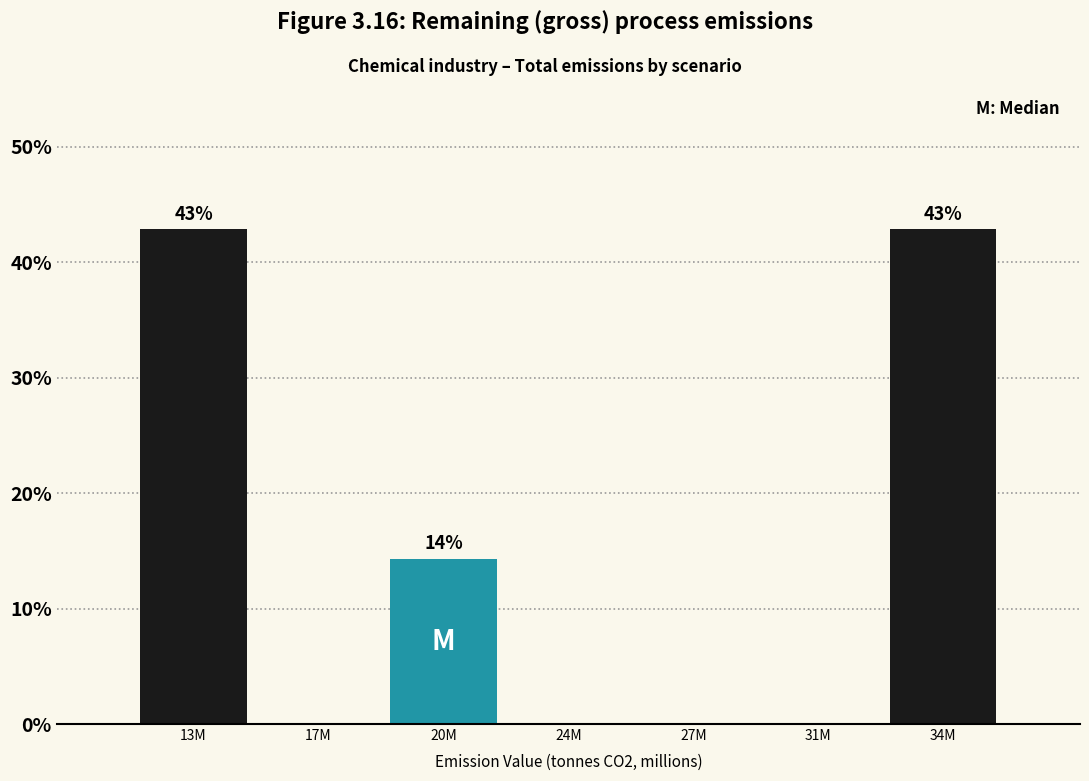

Reading left to right, extract all data points from this chart.

13M=42.9	17M=0.0	20M=14.3	24M=0.0	27M=0.0	31M=0.0	34M=42.9